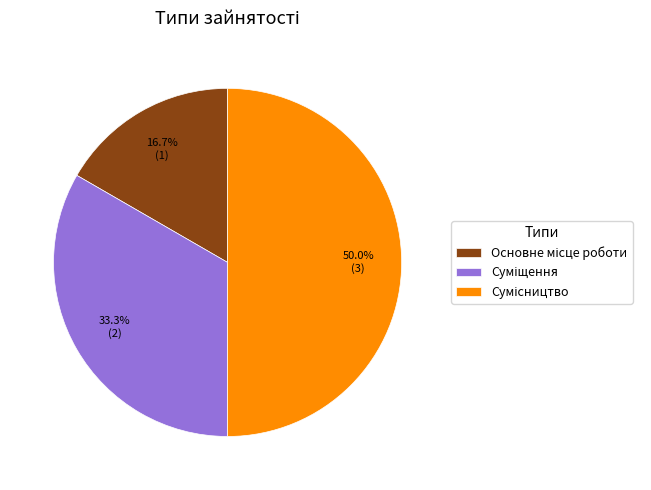

To the nearest percent, what is the combined percentage of Основне місце роботи and Суміщення?

50%